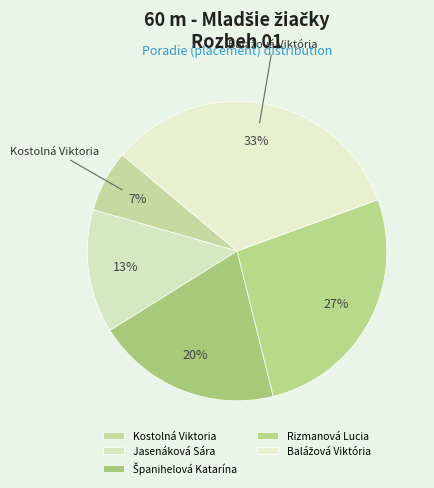

To the nearest percent, what percentage of the pie is Balážová Viktória?

33%